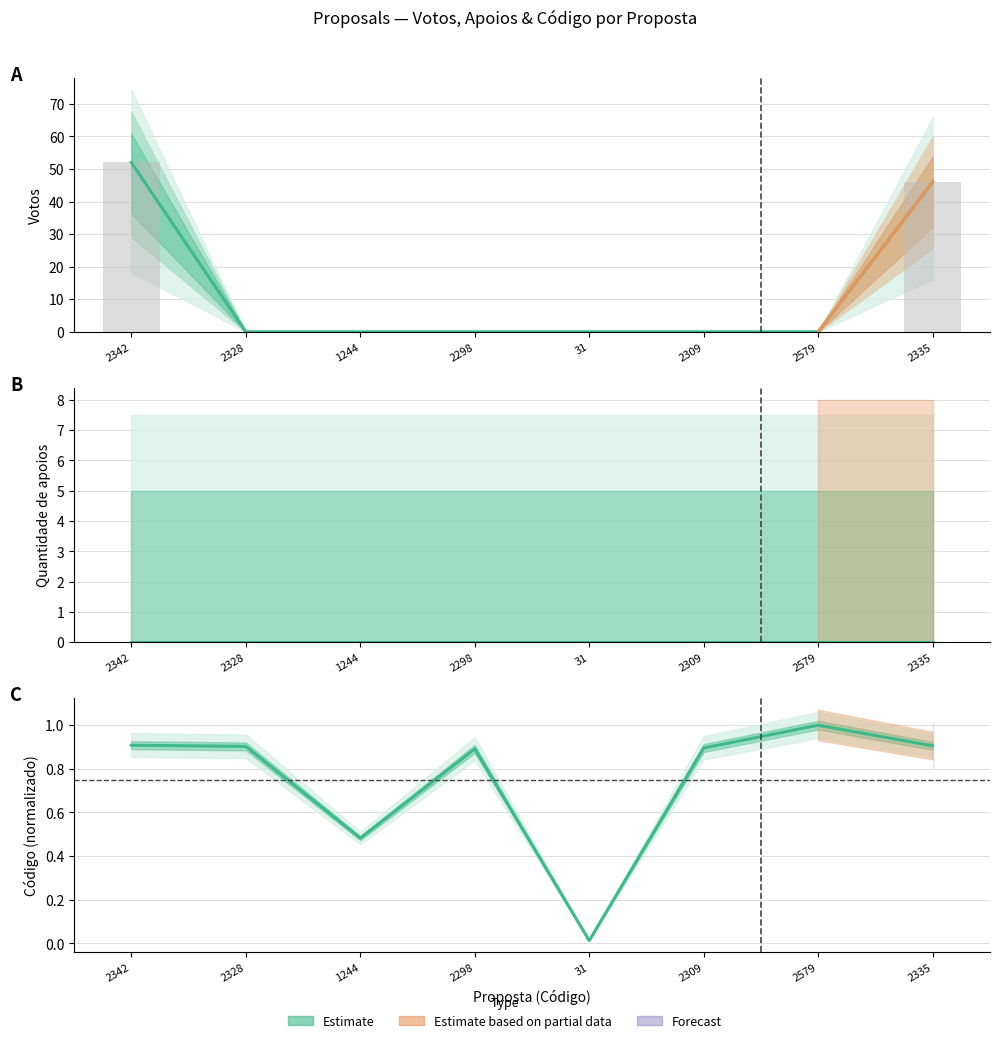

How many values in Votos are above zero?

2